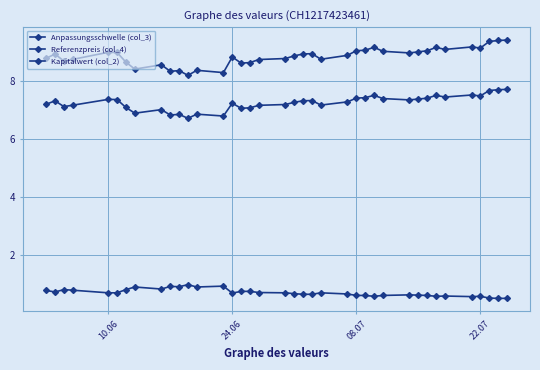

List the series in order of their peak value, highest first.

Anpassungsschwelle (col_3), Referenzpreis (col_4), Kapitalwert (col_2)